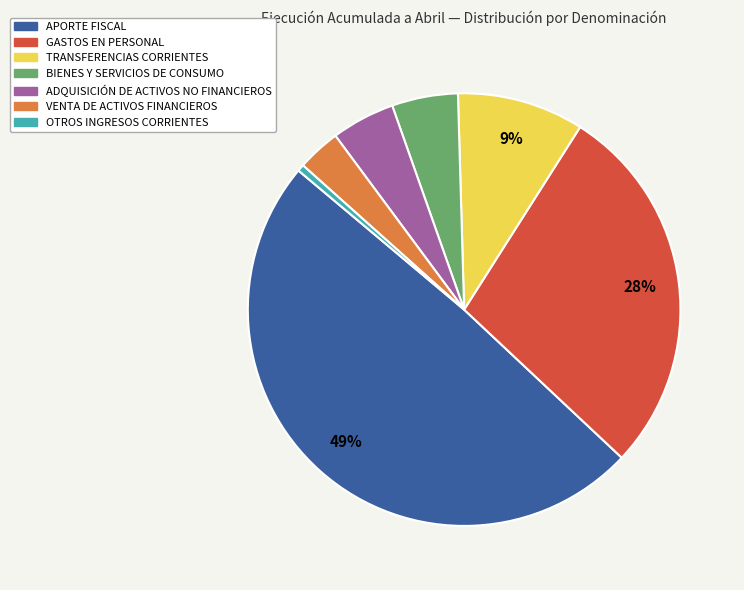

True or false: OTROS INGRESOS CORRIENTES accounts for 10% of the total.

False